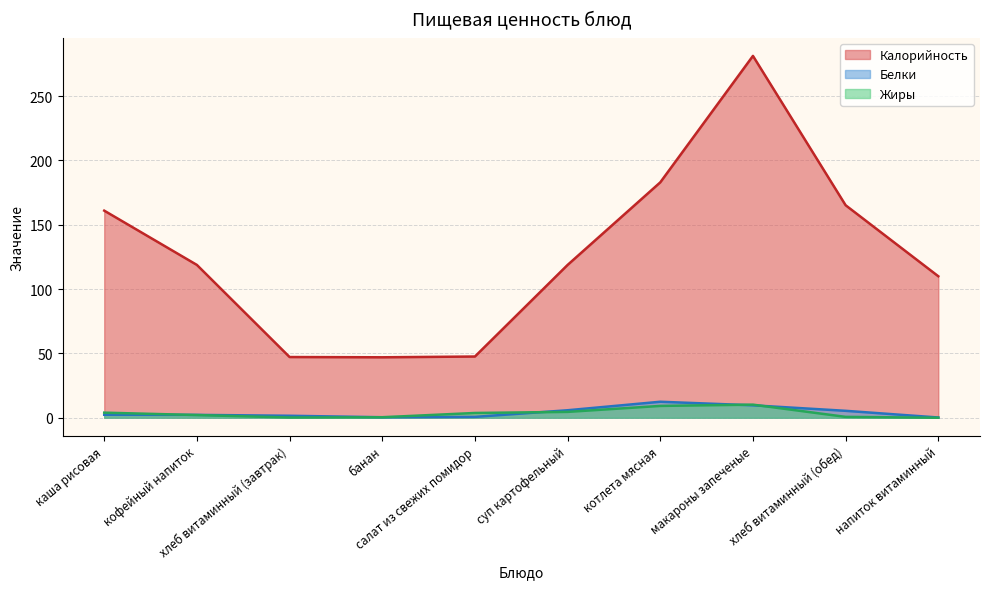

Which has a higher value, суп картофельный or напиток витаминный?

суп картофельный